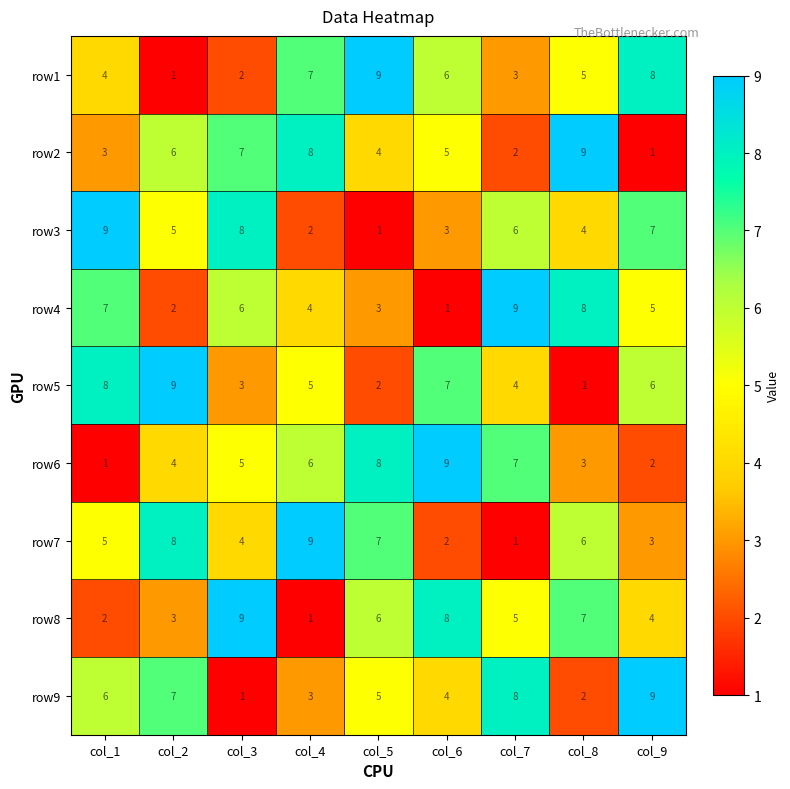

At how many categories does at least one series exceed 6?

9